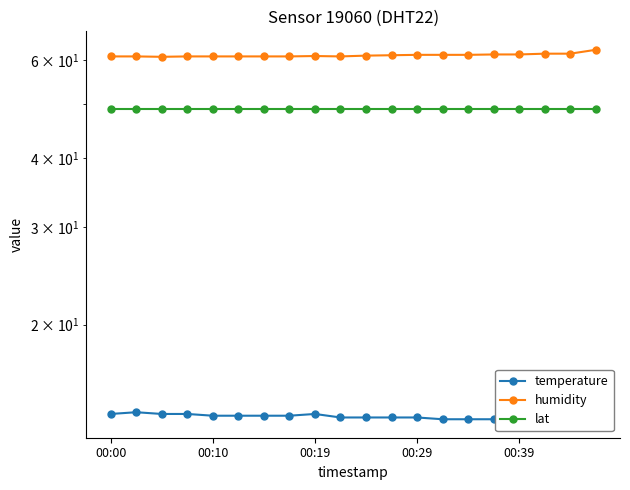

What is the difference between the maximum and minimum values in the humidity series?

1.8